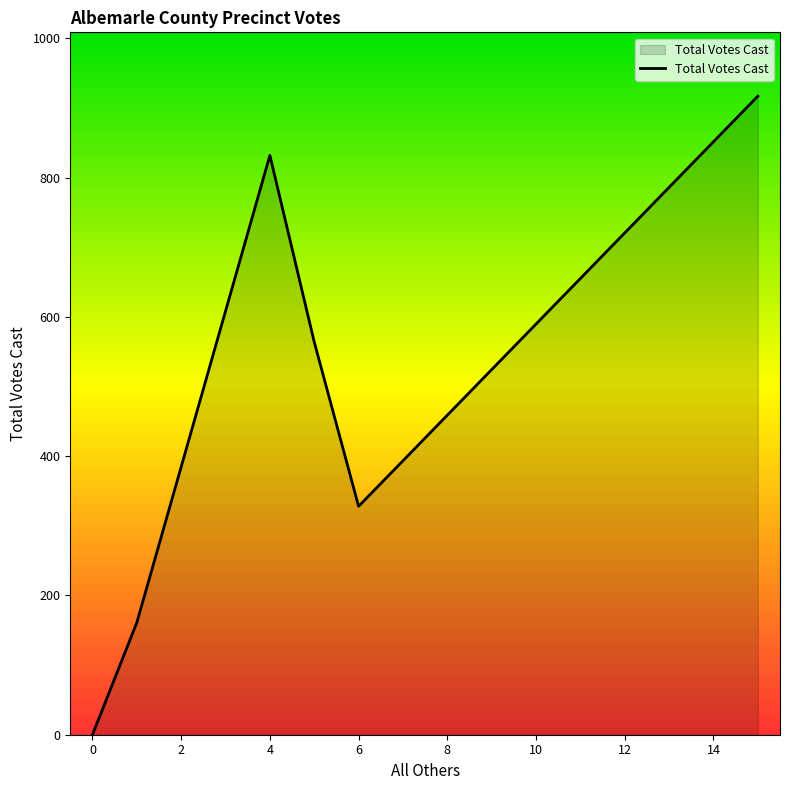

Reading left to right, what are all the values shown in this chart?

0	161	832	564	328	917